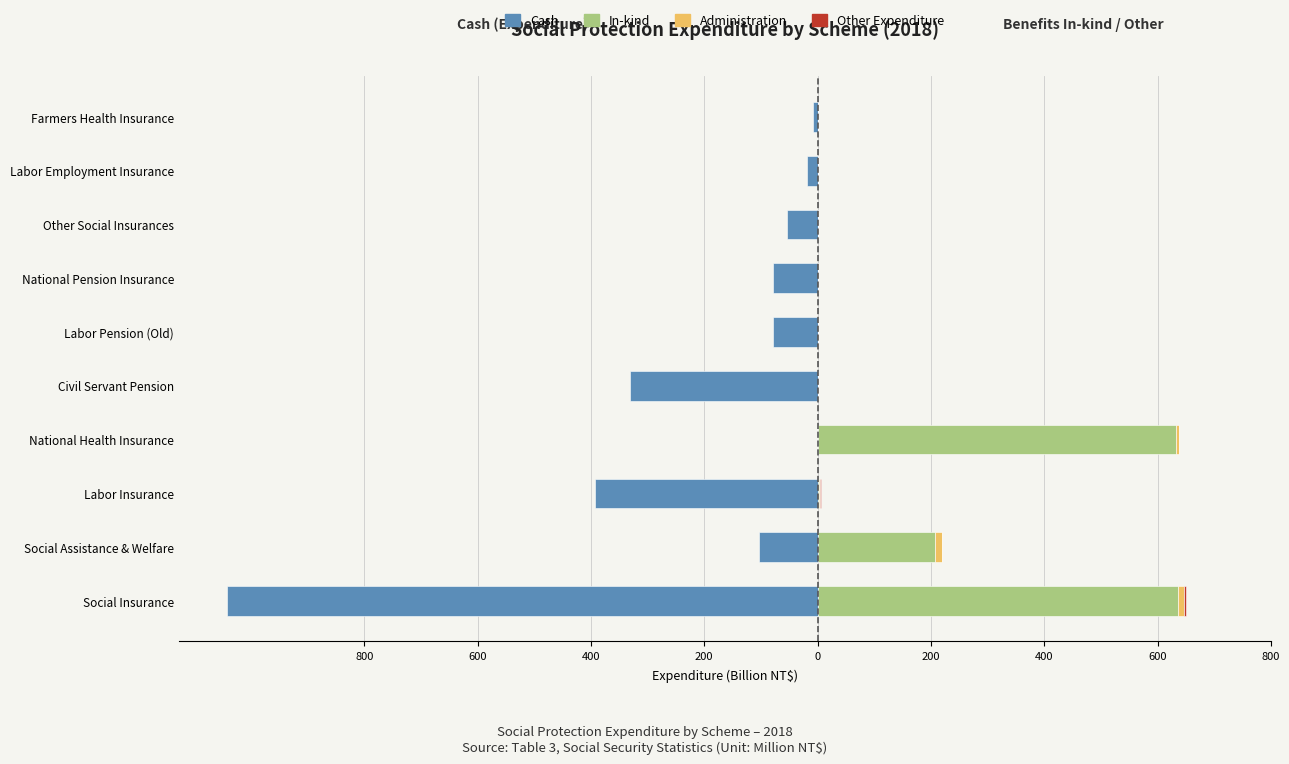

Which series has the widest spread of values?

Cash